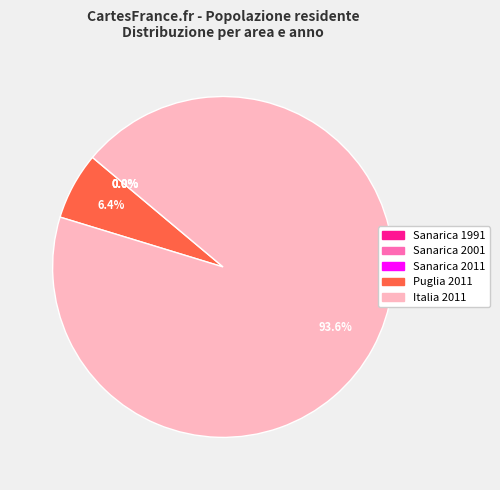

Is there any slice that represents more than half of the pie?

Yes